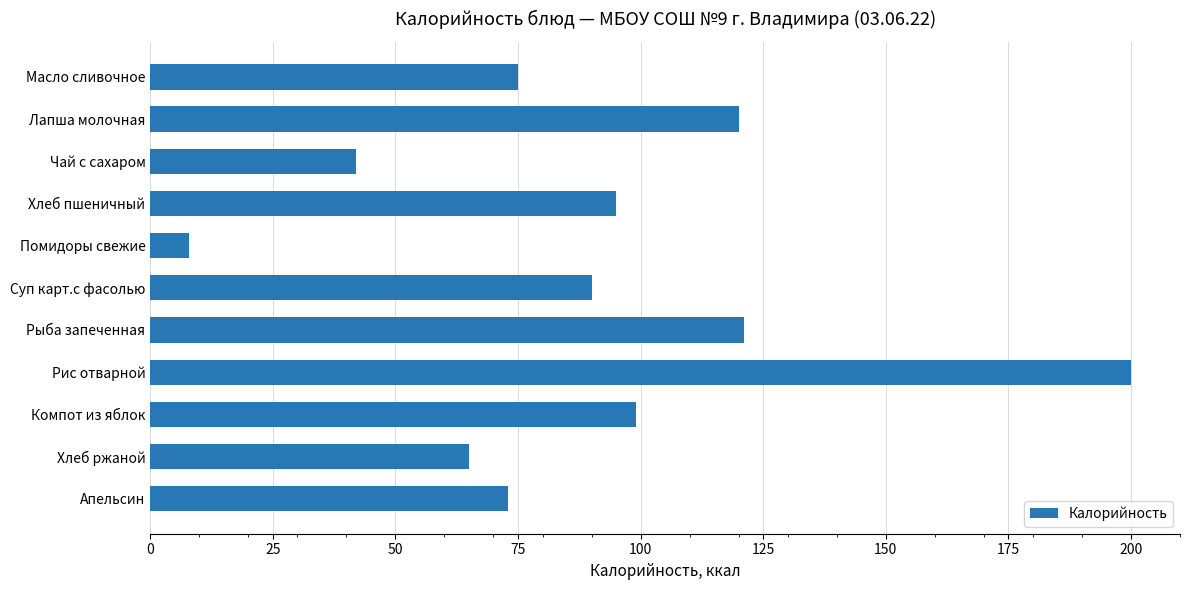

Reading bottom to top, extract all data points from this chart.

73	65	99	200	121	90	8	95	42	120	75